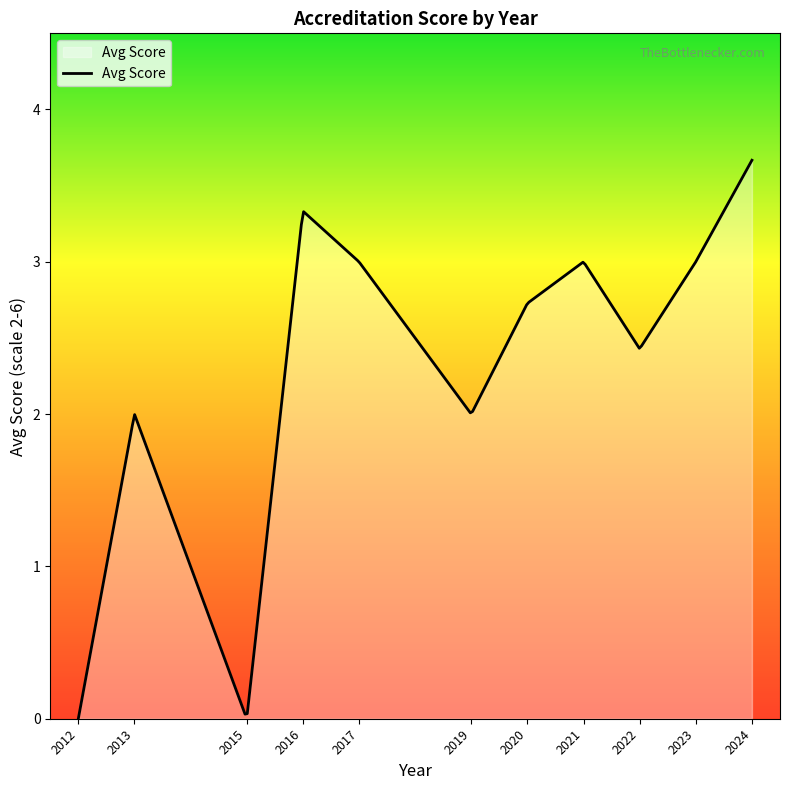

How many distinct data groups are displayed?

1